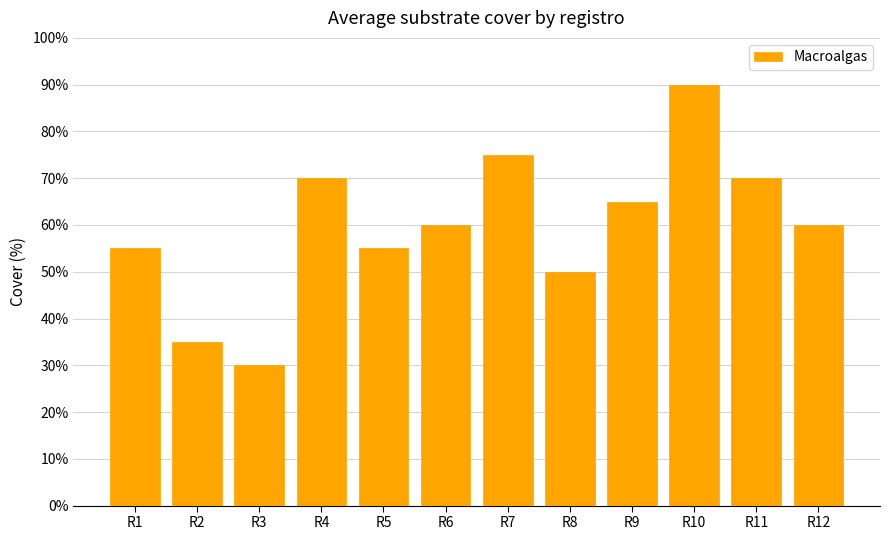

What is the average value?

60